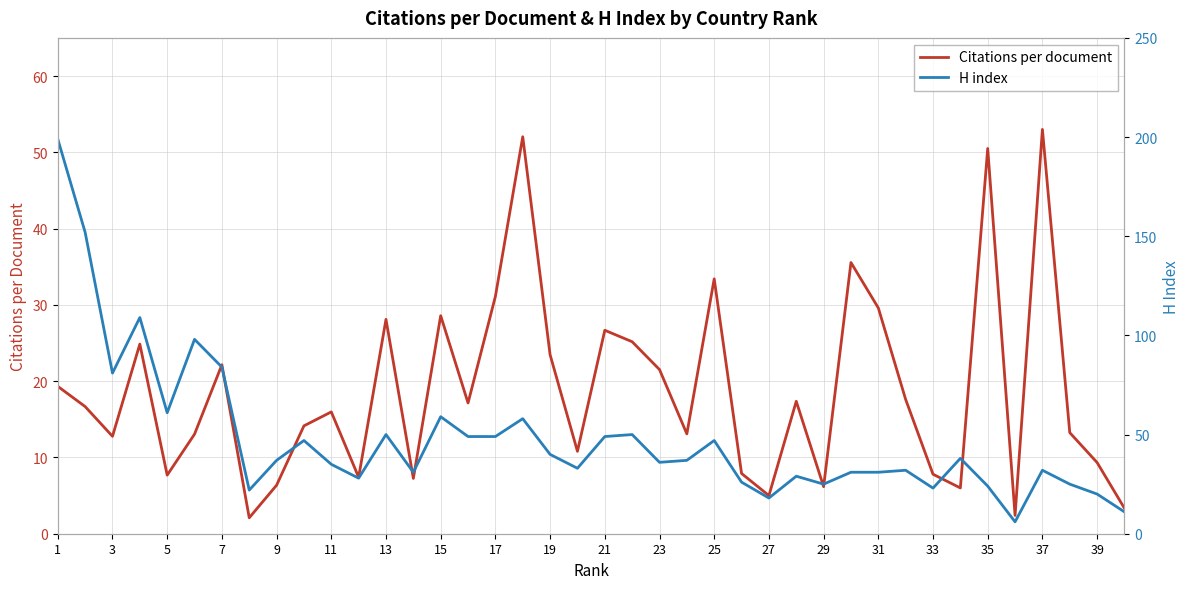

What are all the series names shown in the legend?

Citations per document, H index